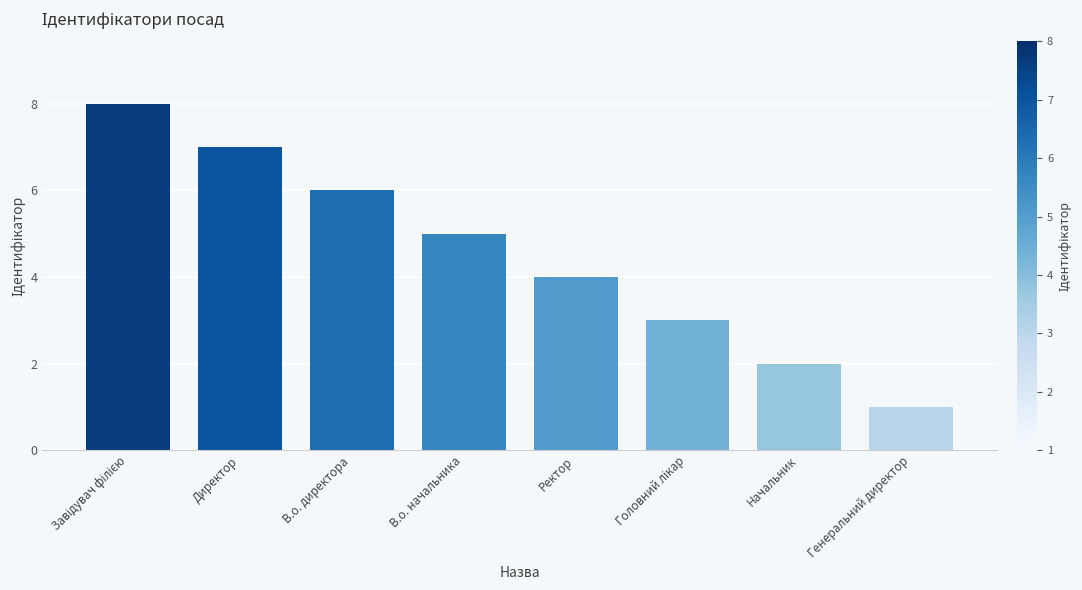

Are the bars horizontal?

No